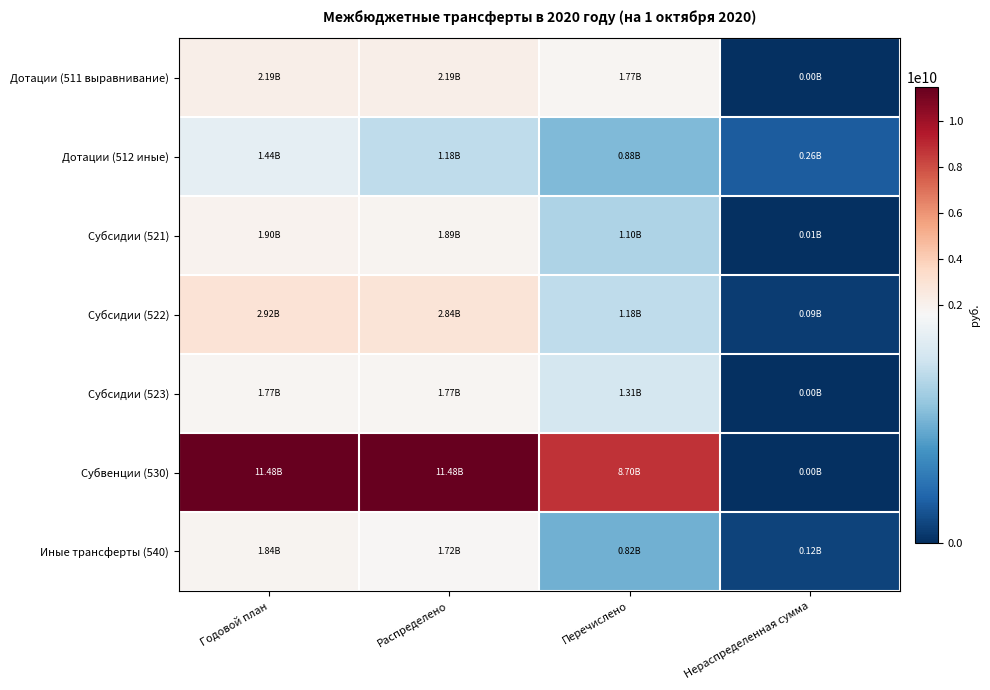

Which series has the largest range (max minus min)?

Субвенции (530)